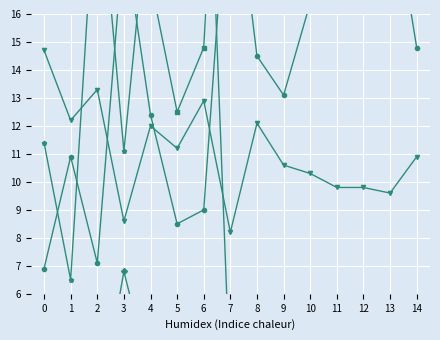

At which label does 35 - 44 (%) reach its minimum?

5